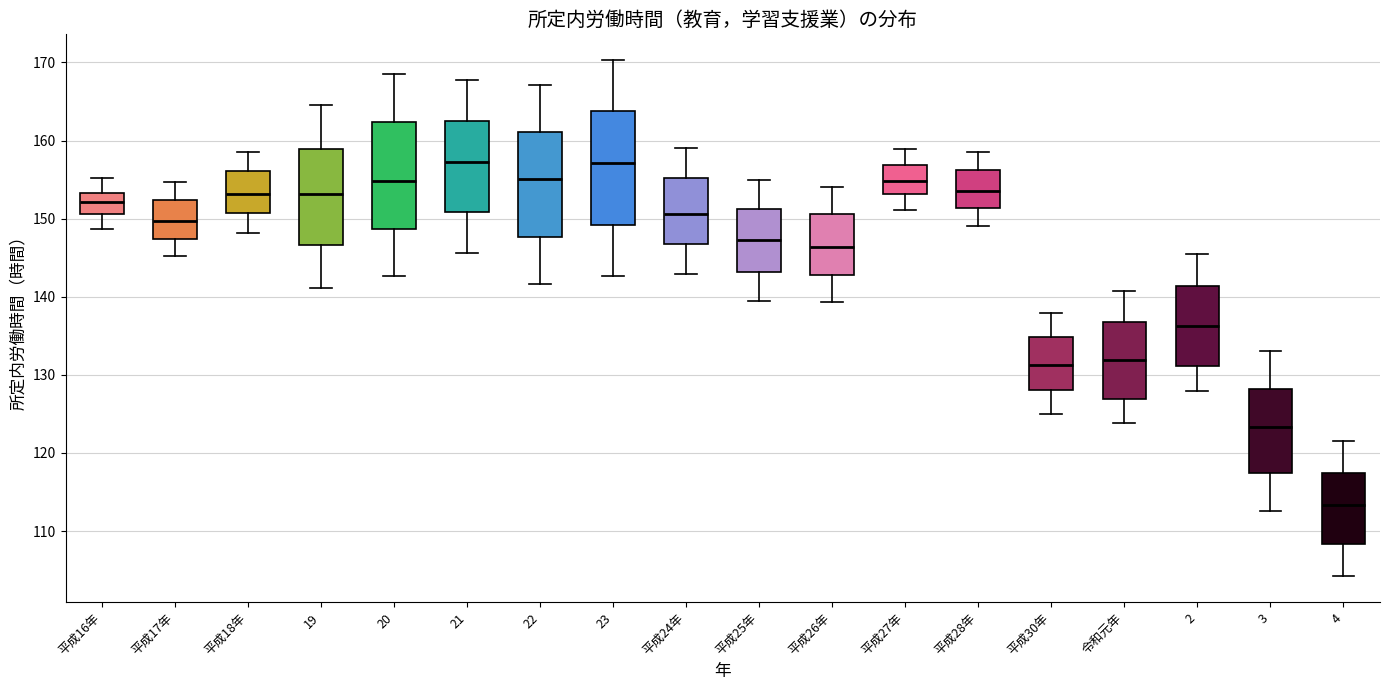

Reading left to right, read every box against the y-axis: the position of its median line, the range the box covers, and the ends of its whiskers. The values are not printed on the chart, so give them approximately, as read against the axis.

平成16年: median 152, box 151 to 153, whiskers 149 to 155
平成17年: median 150, box 147 to 152, whiskers 145 to 155
平成18年: median 153, box 151 to 156, whiskers 148 to 159
19: median 153, box 147 to 159, whiskers 141 to 165
20: median 155, box 149 to 162, whiskers 143 to 169
21: median 157, box 151 to 163, whiskers 146 to 168
22: median 155, box 148 to 161, whiskers 142 to 167
23: median 157, box 149 to 164, whiskers 143 to 170
平成24年: median 151, box 147 to 155, whiskers 143 to 159
平成25年: median 147, box 143 to 151, whiskers 140 to 155
平成26年: median 146, box 143 to 151, whiskers 139 to 154
平成27年: median 155, box 153 to 157, whiskers 151 to 159
平成28年: median 154, box 151 to 156, whiskers 149 to 159
平成30年: median 131, box 128 to 135, whiskers 125 to 138
令和元年: median 132, box 127 to 137, whiskers 124 to 141
2: median 136, box 131 to 141, whiskers 128 to 146
3: median 123, box 117 to 128, whiskers 113 to 133
4: median 113, box 108 to 117, whiskers 104 to 122